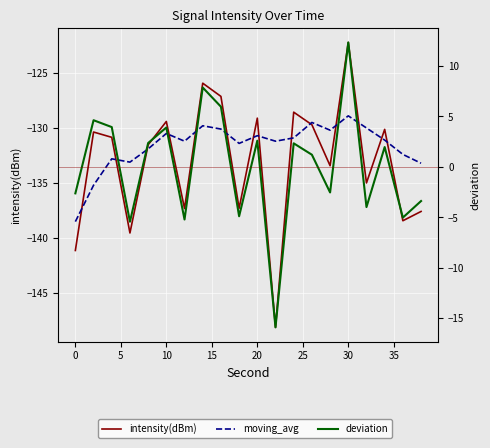

True or false: intensity(dBm) has more than 2 interior local peaks.

True